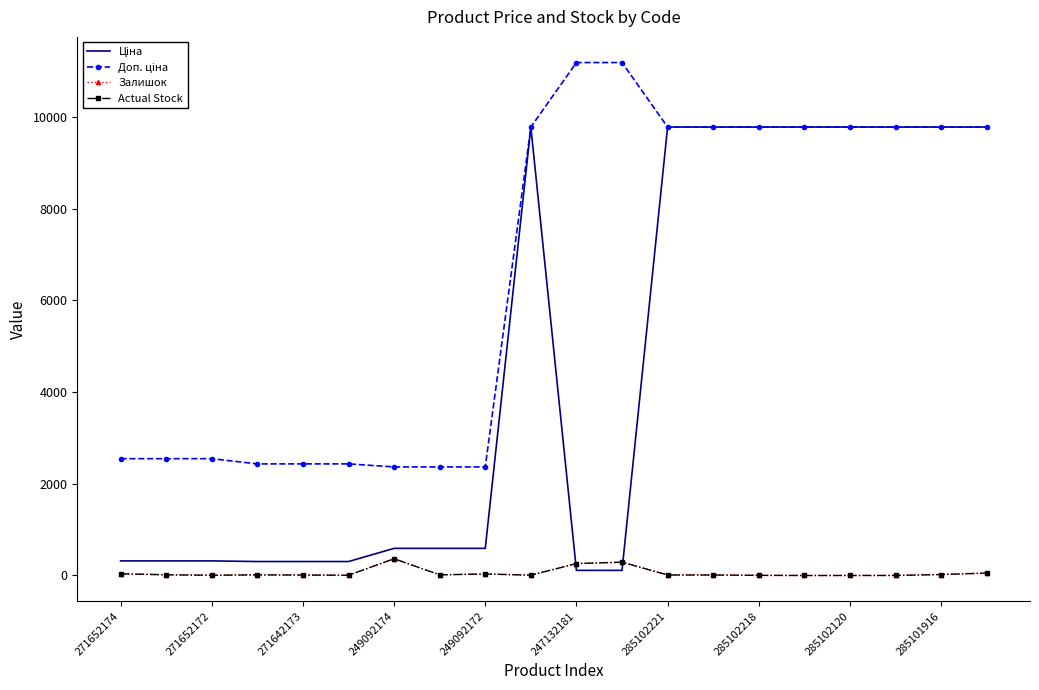

What is the maximum value for Доп. ціна?

11182.0